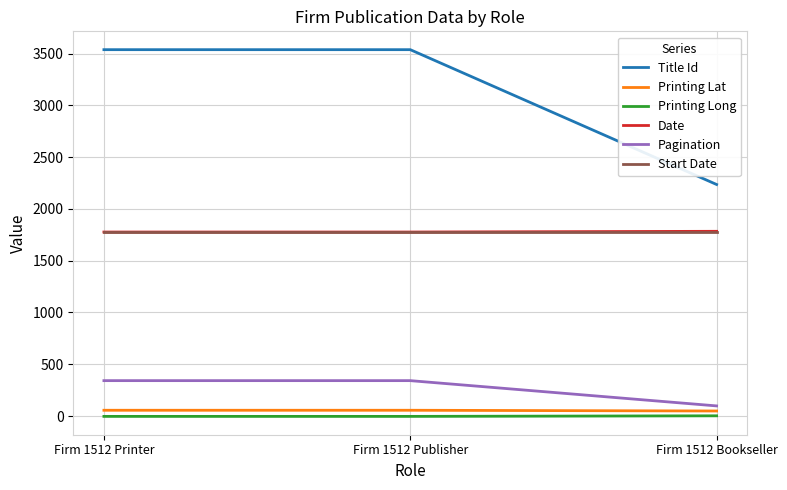

What is the total value across all series at Firm 1512 Printer?

7485.8